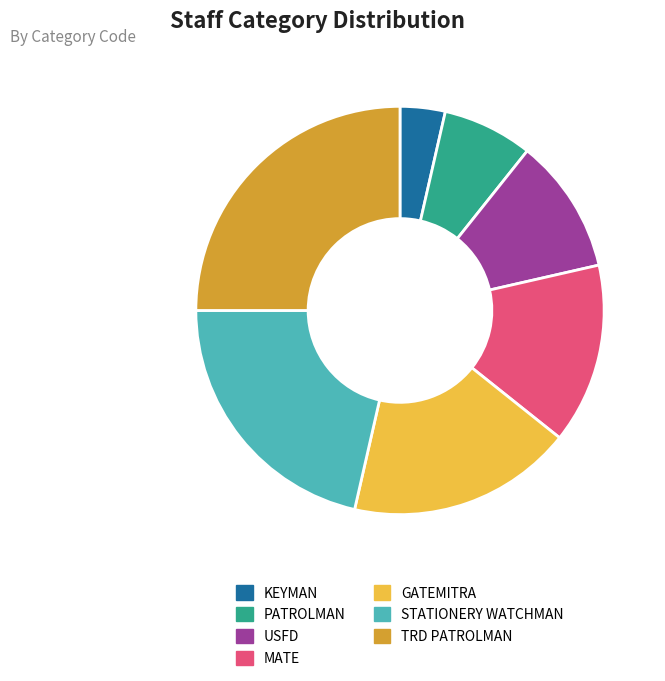

To the nearest percent, what is the combined percentage of PATROLMAN and GATEMITRA?

25%